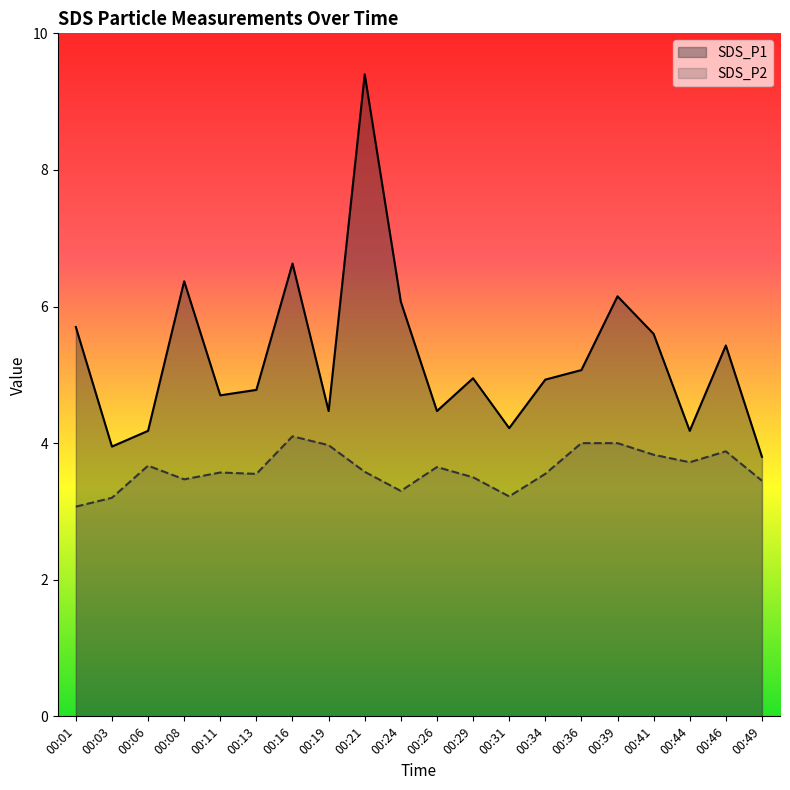

What is the difference between the second highest and minimum values in the SDS_P1 series?

2.8